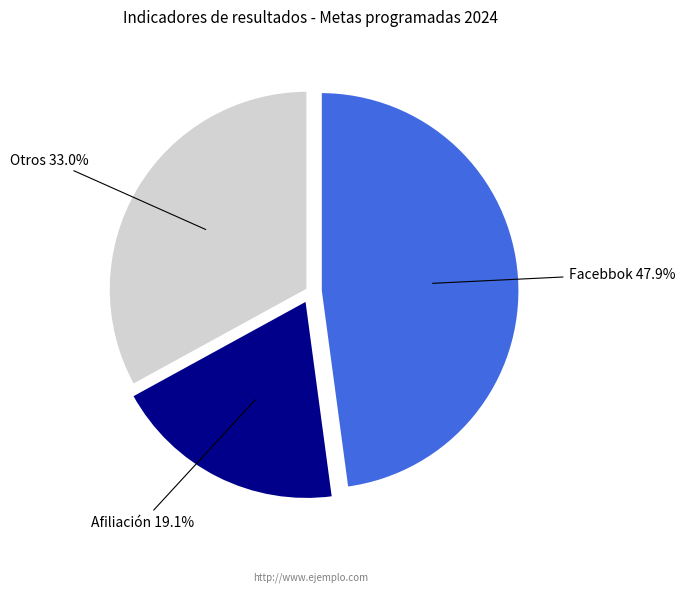

Combined, what portion of the pie is Otros and Facebbok?

80.9%